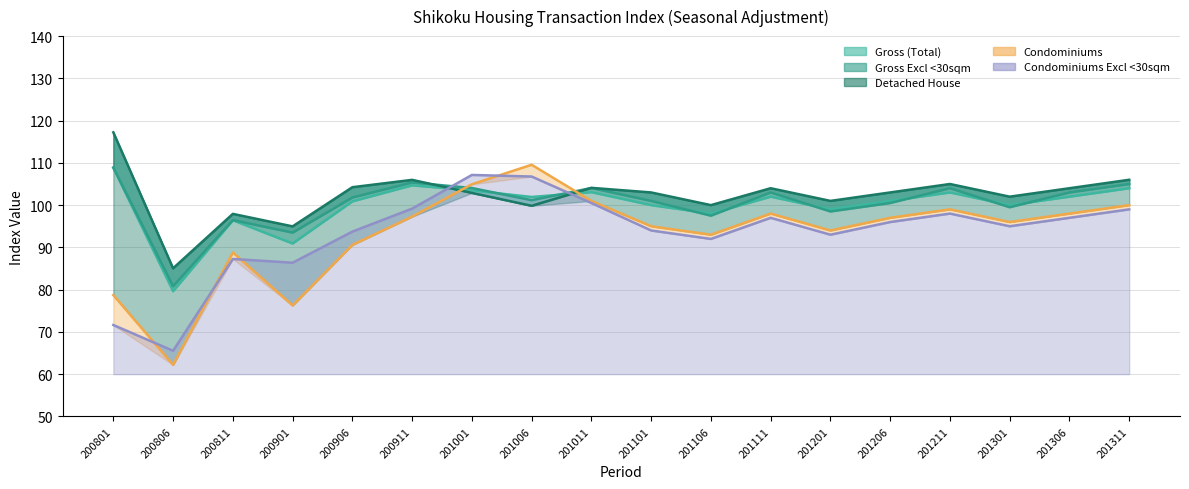

Where does the Condominiums Excl <30sqm series first go above 96?

200911